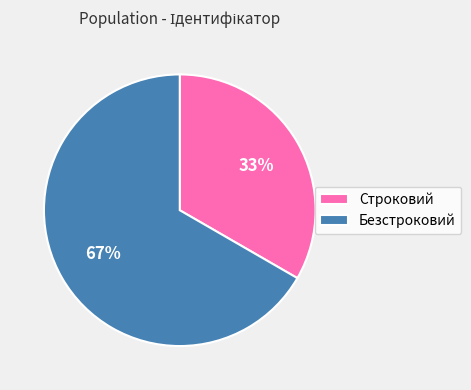

Which category has the biggest portion of the pie?

Безстроковий